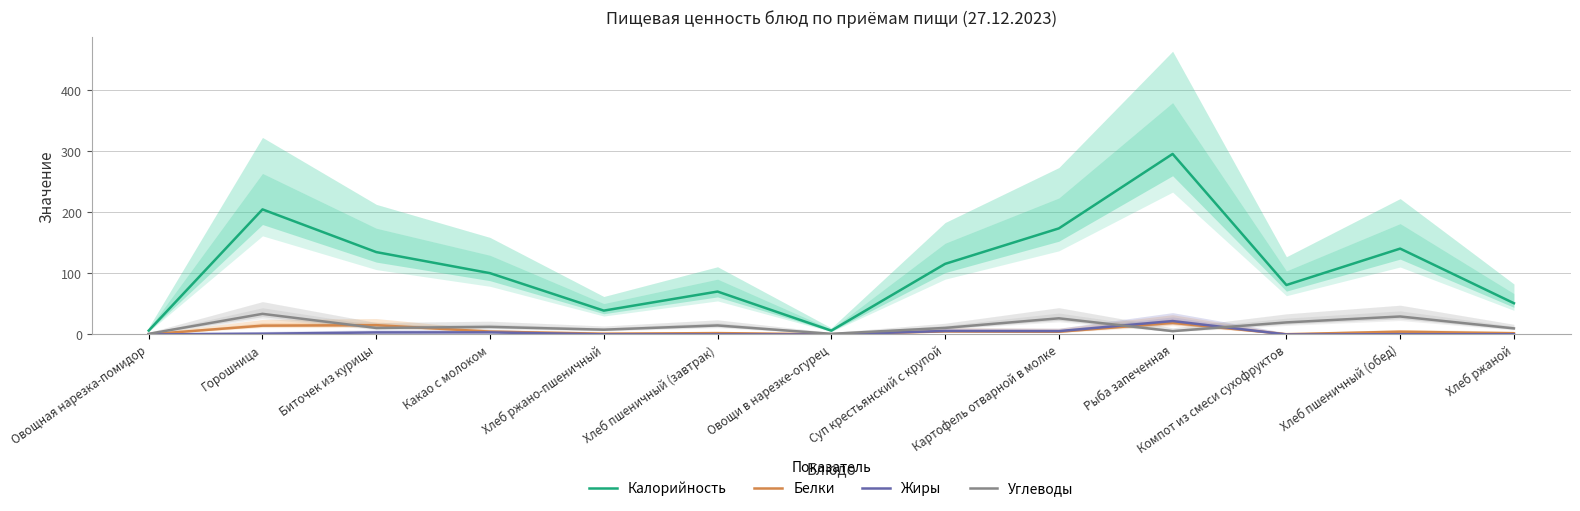

What is the label of the 11th point from the left?

Компот из смеси сухофруктов